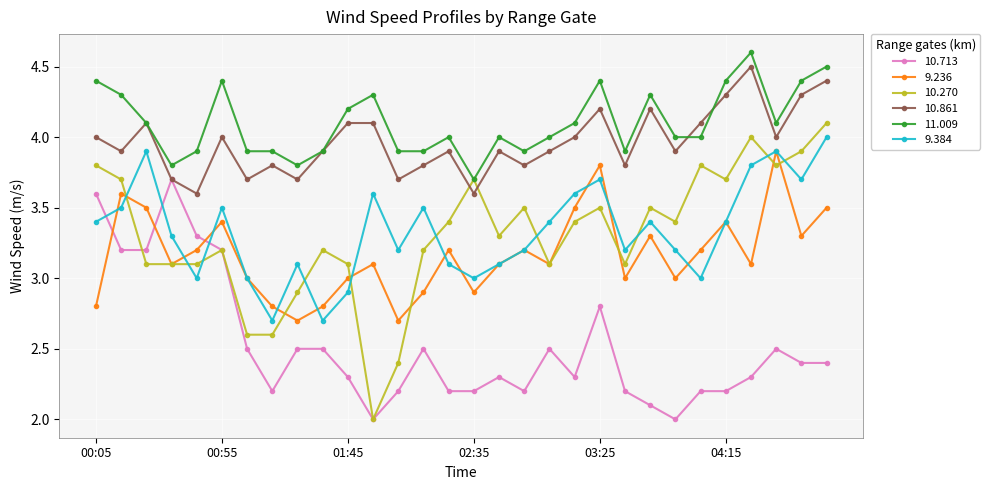

What is the value of the 9.236 point at the 13th from the left?

2.7